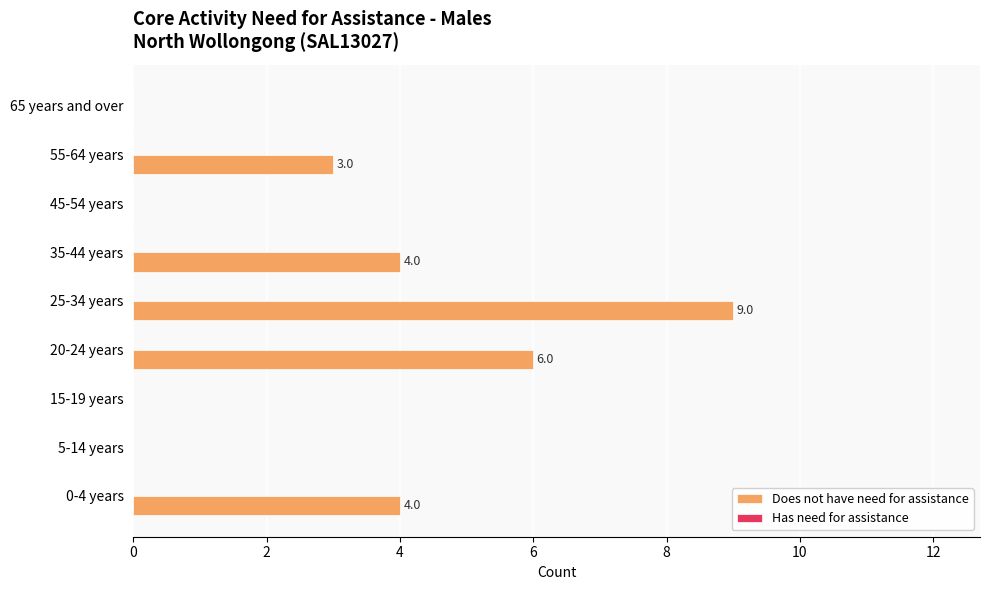

How many distinct data groups are displayed?

2